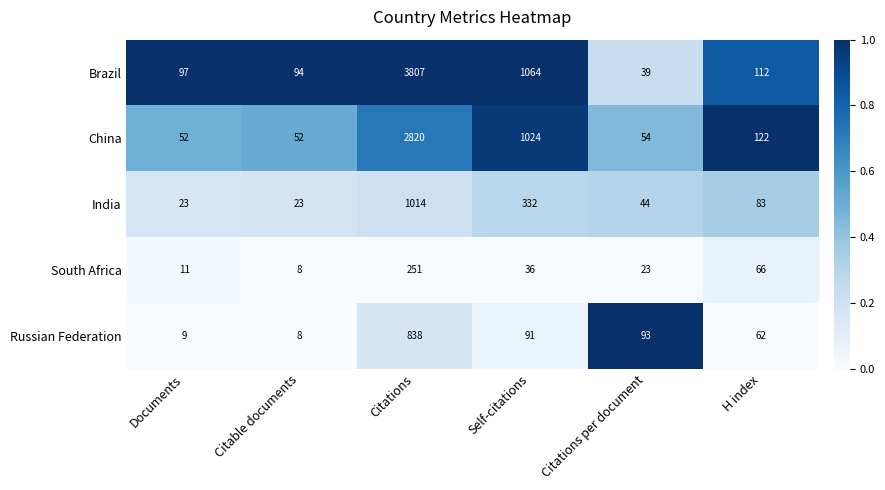

Reading left to right, what are all the values shown in this chart?

Brazil: 97	94	3807	1064	39	112
China: 52	52	2820	1024	54	122
India: 23	23	1014	332	44	83
South Africa: 11	8	251	36	23	66
Russian Federation: 9	8	838	91	93	62